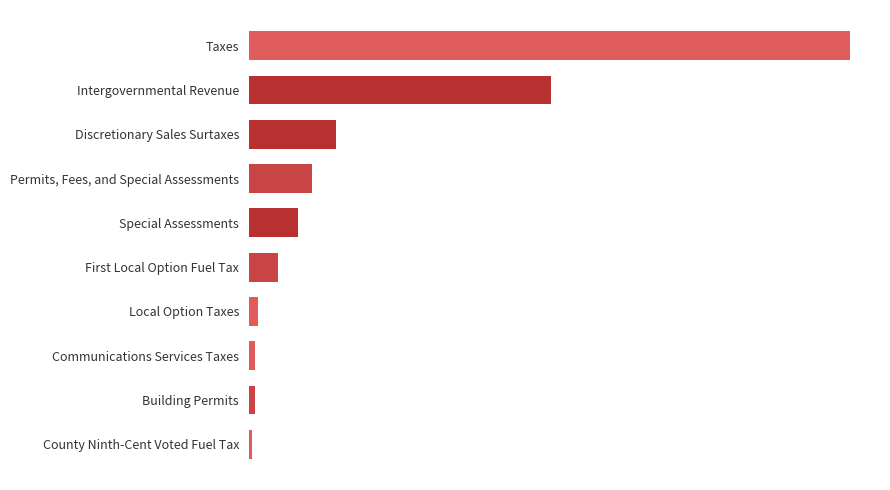

List the labels in order of value, largest first.

Taxes, Intergovernmental Revenue, Discretionary Sales Surtaxes, Permits, Fees, and Special Assessments, Special Assessments, First Local Option Fuel Tax, Local Option Taxes, Communications Services Taxes, Building Permits, County Ninth-Cent Voted Fuel Tax